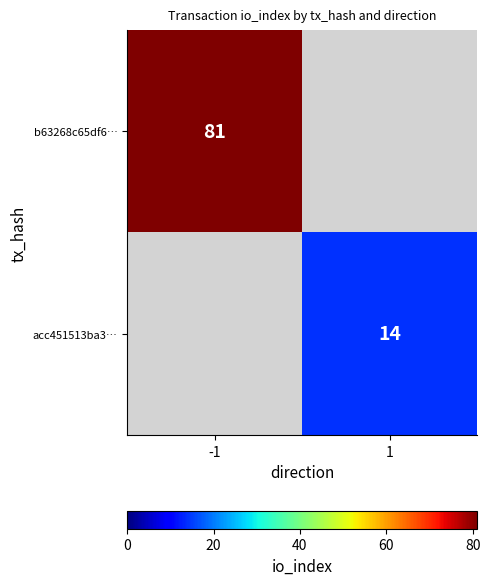

The b63268c65df6… series shows 81 at -1. True or false?

True